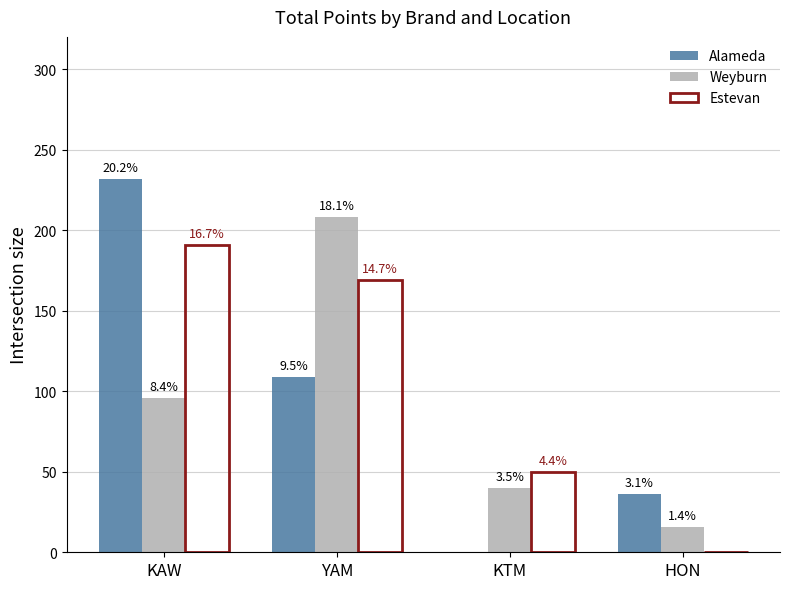

How many groups of bars are there?

4